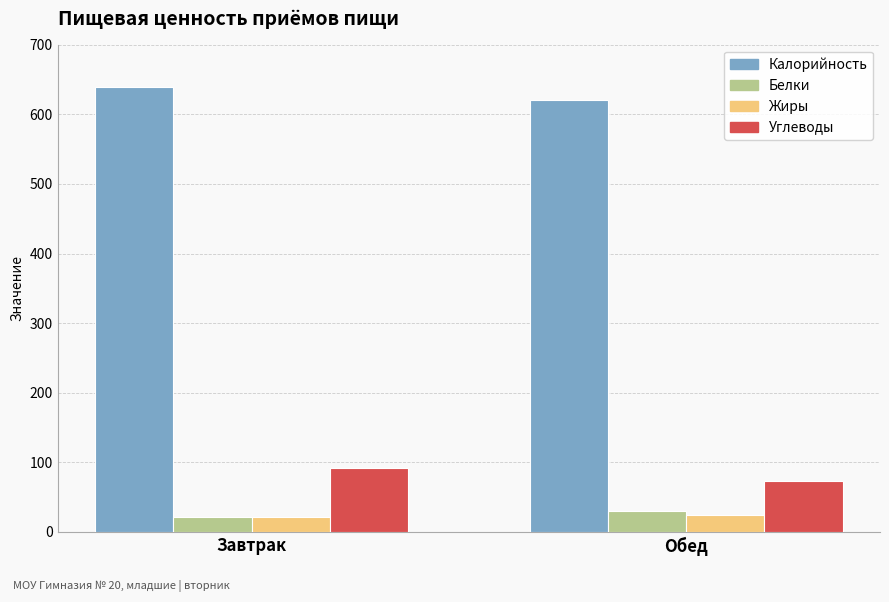

The value of Калорийность at Обед is 621.0. True or false?

True